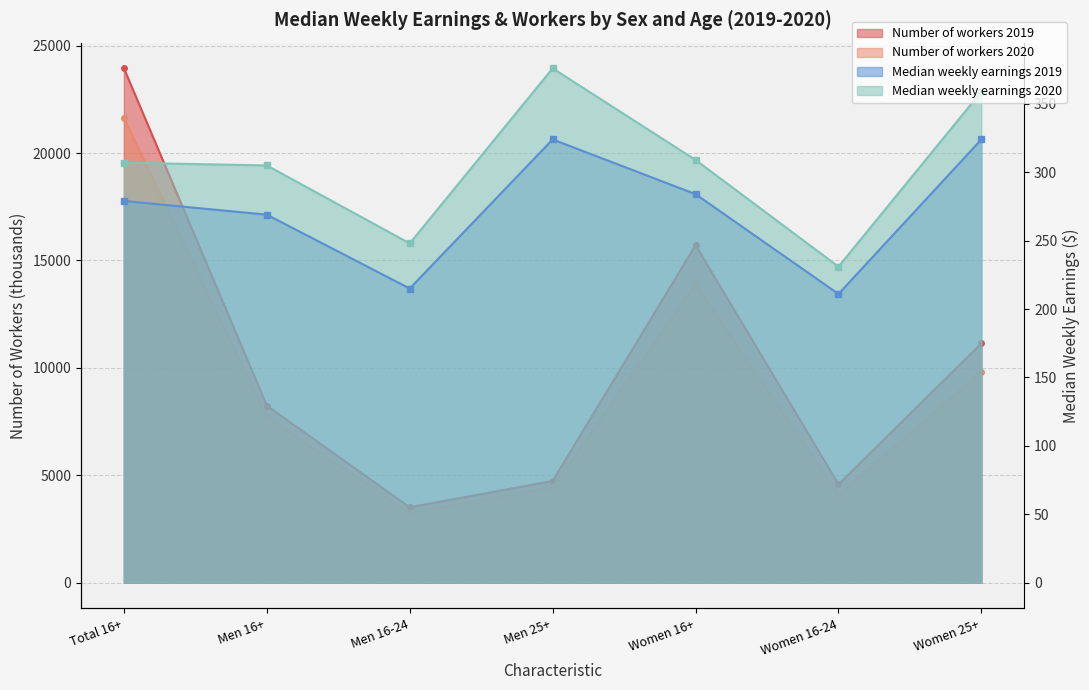

Which category has the lowest value across all series?

Women 16-24